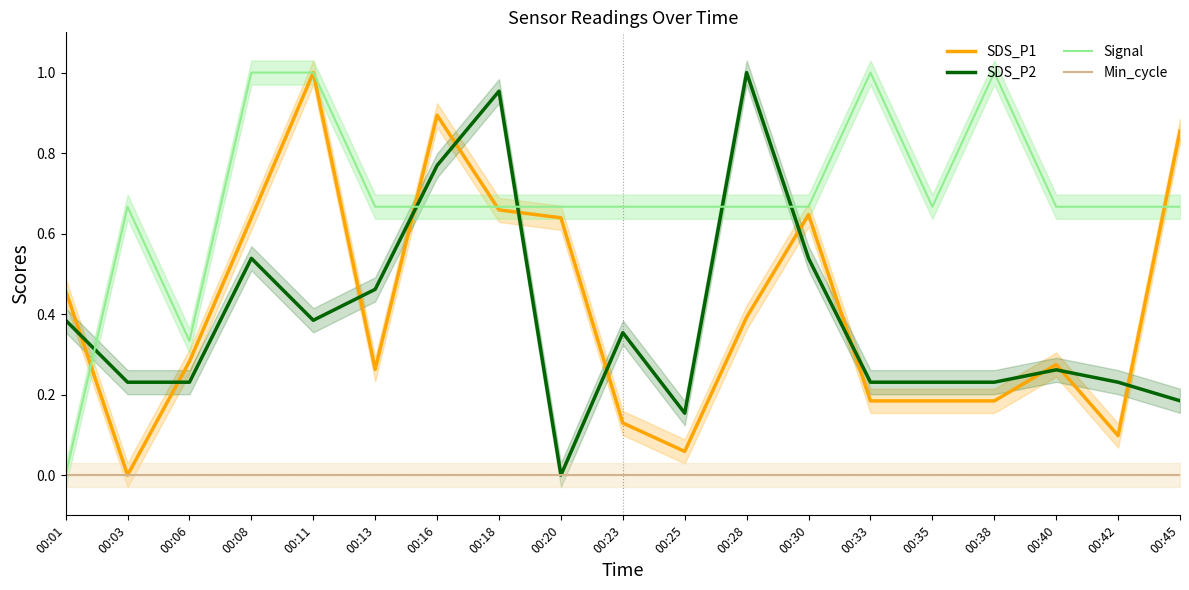

What are all the series names shown in the legend?

SDS_P1, SDS_P2, Signal, Min_cycle